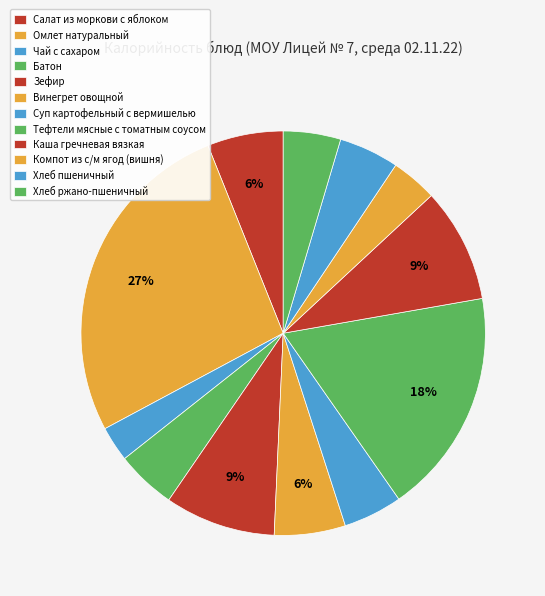

To the nearest percent, what portion does Хлеб пшеничный represent?

5%